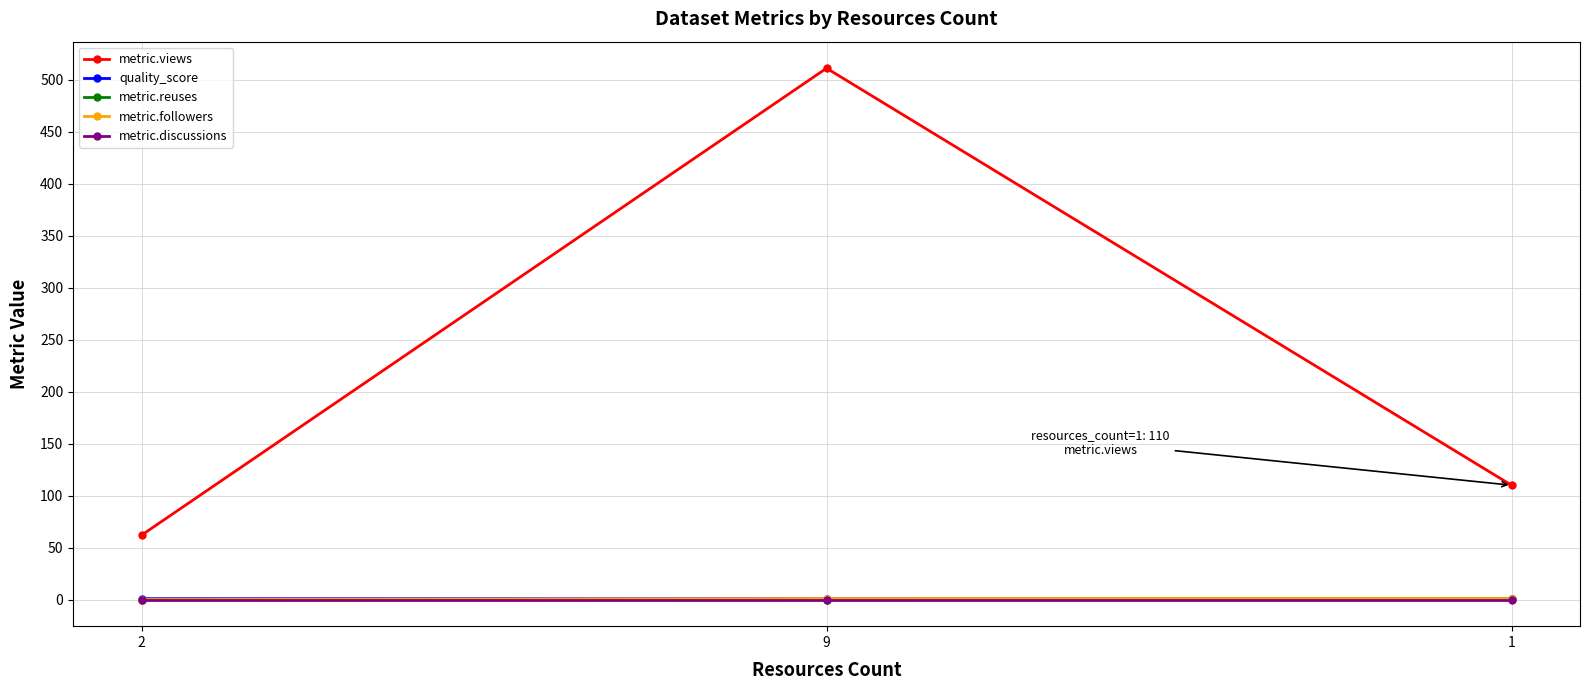

What value does the metric.views series have at 2?

62.0